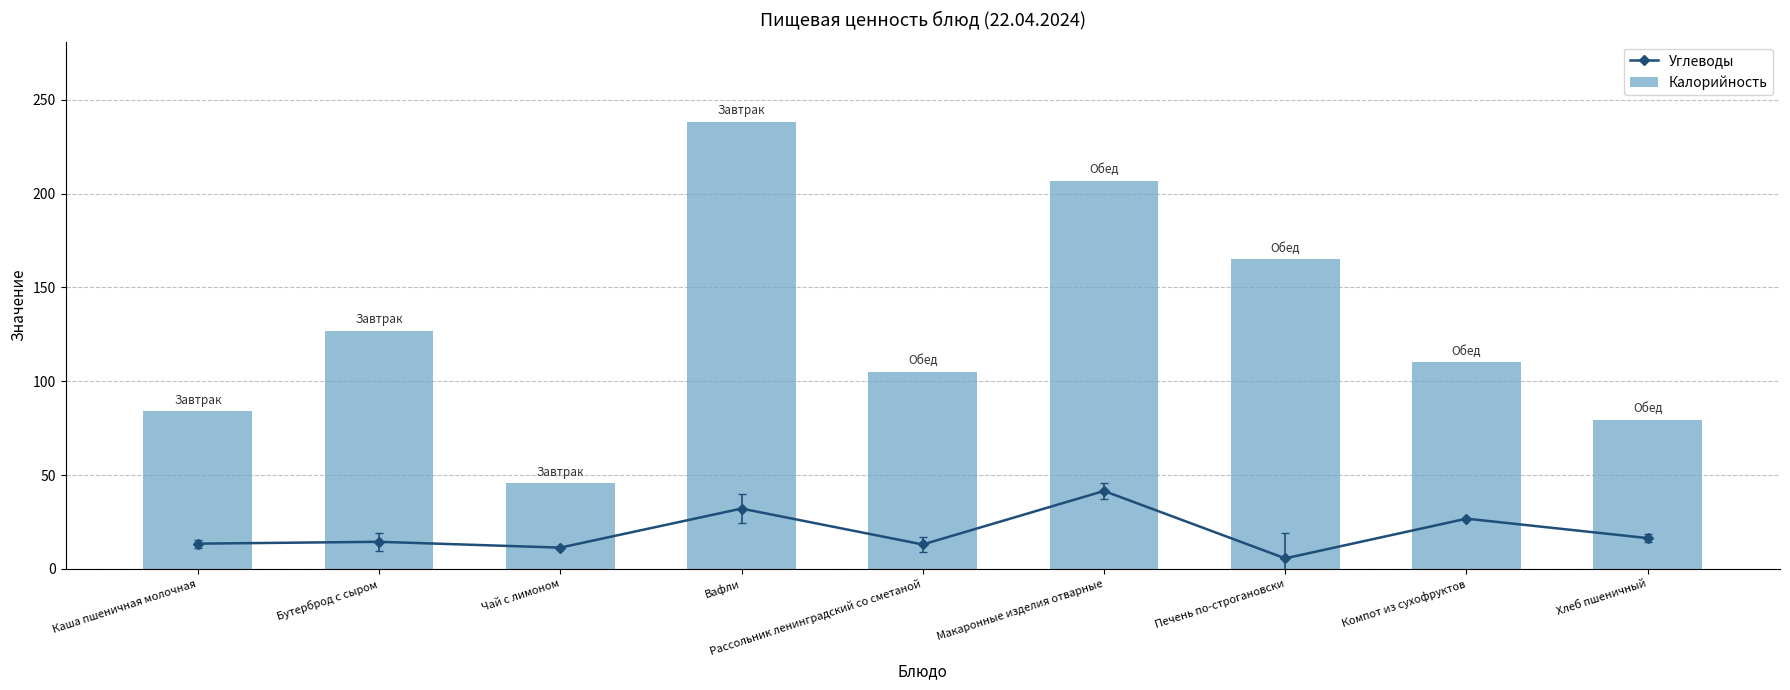

What is the sum of all Калорийность values?

1160.7